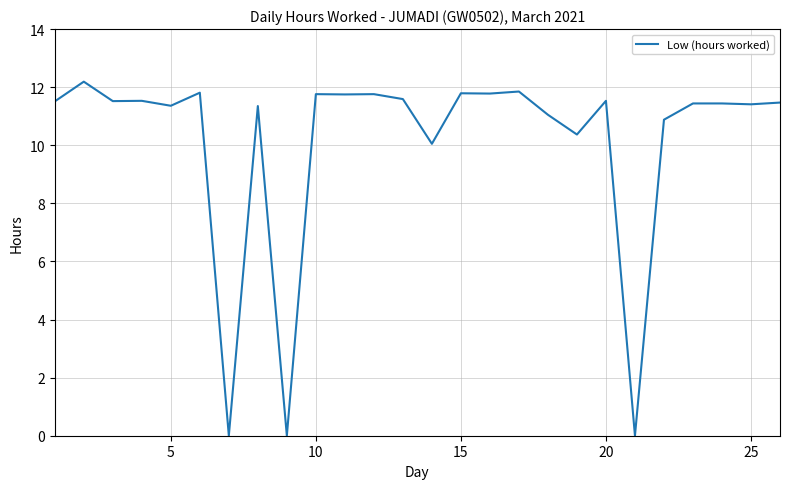

What is the maximum value shown in the chart?

12.2